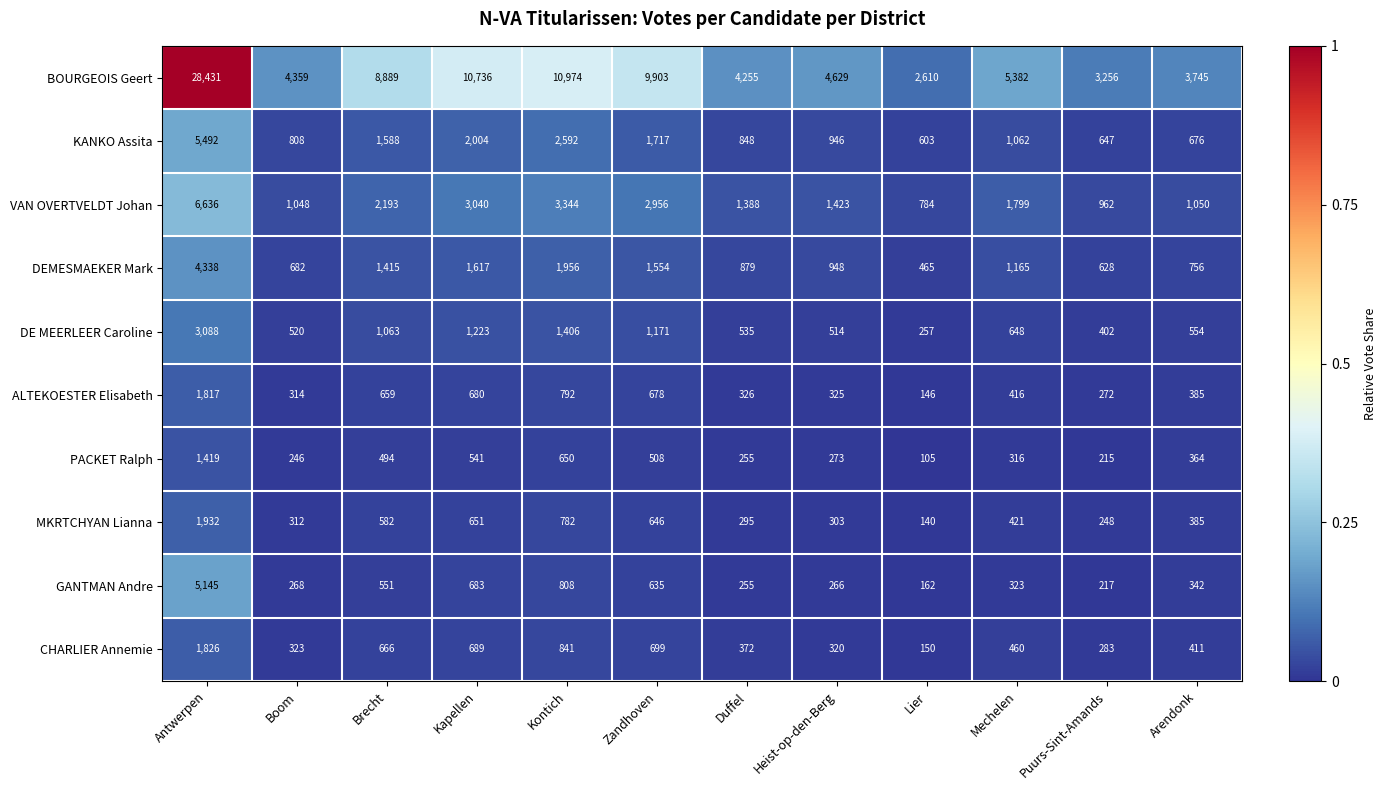

At which category is the sum across all series the highest?

Antwerpen